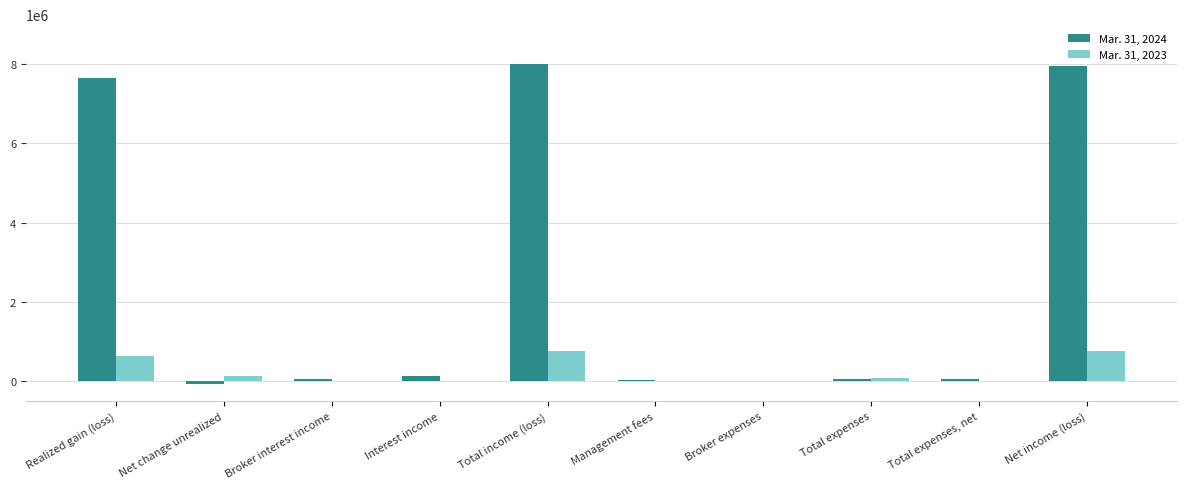

Is the value of Mar. 31, 2024 at Realized gain (loss) greater than the value of Mar. 31, 2023 at Net income (loss)?

Yes